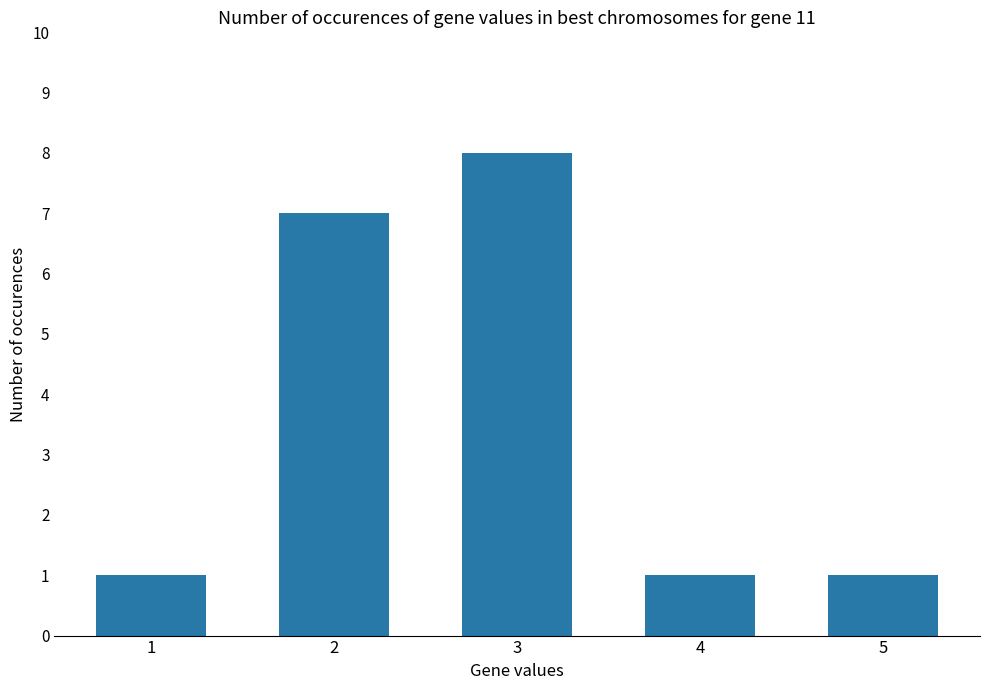

What is the ratio of the value at 5 to the value at 1?

1.0